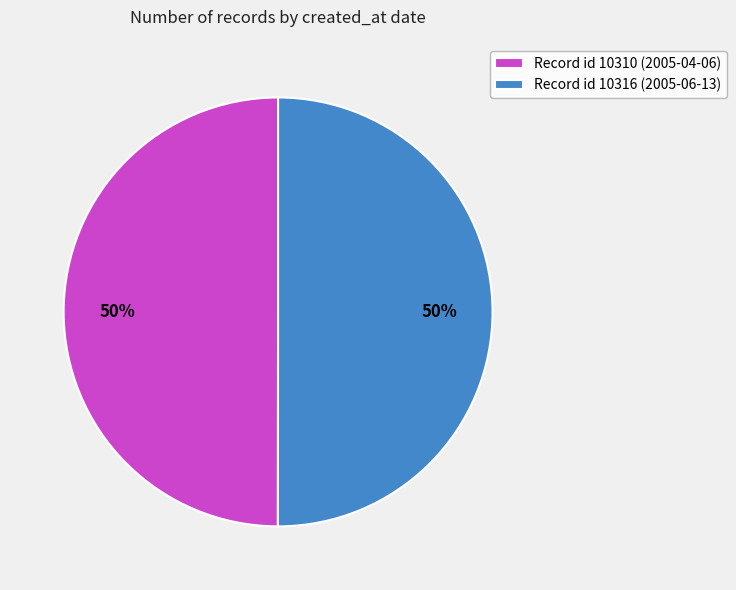

True or false: Record id 10316 (2005-06-13) accounts for 64% of the total.

False